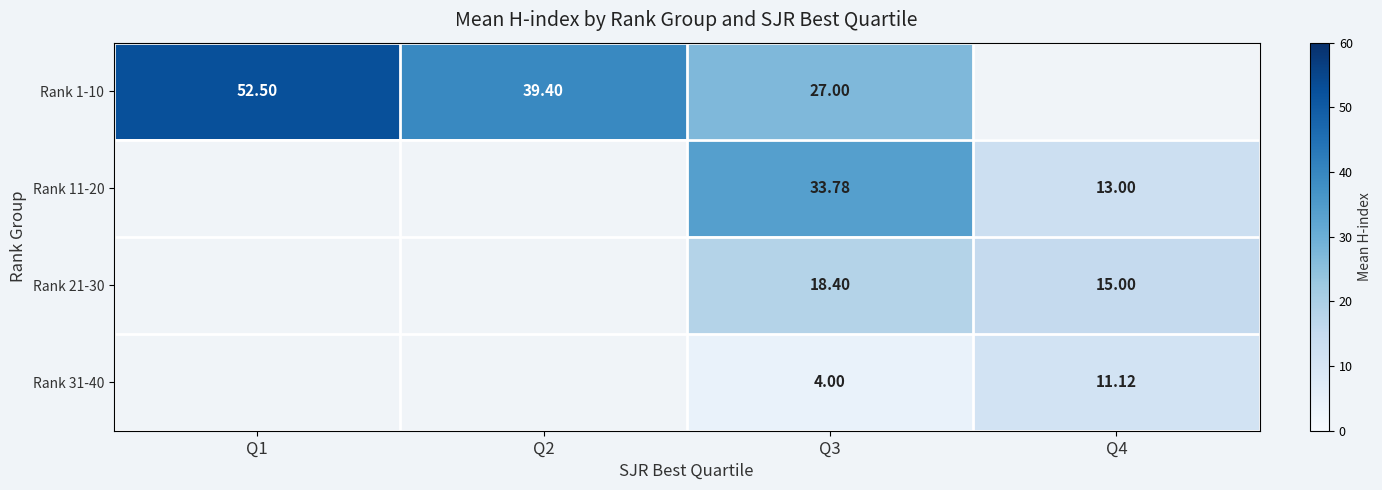

At which category does the chart reach its peak across all series?

Q1